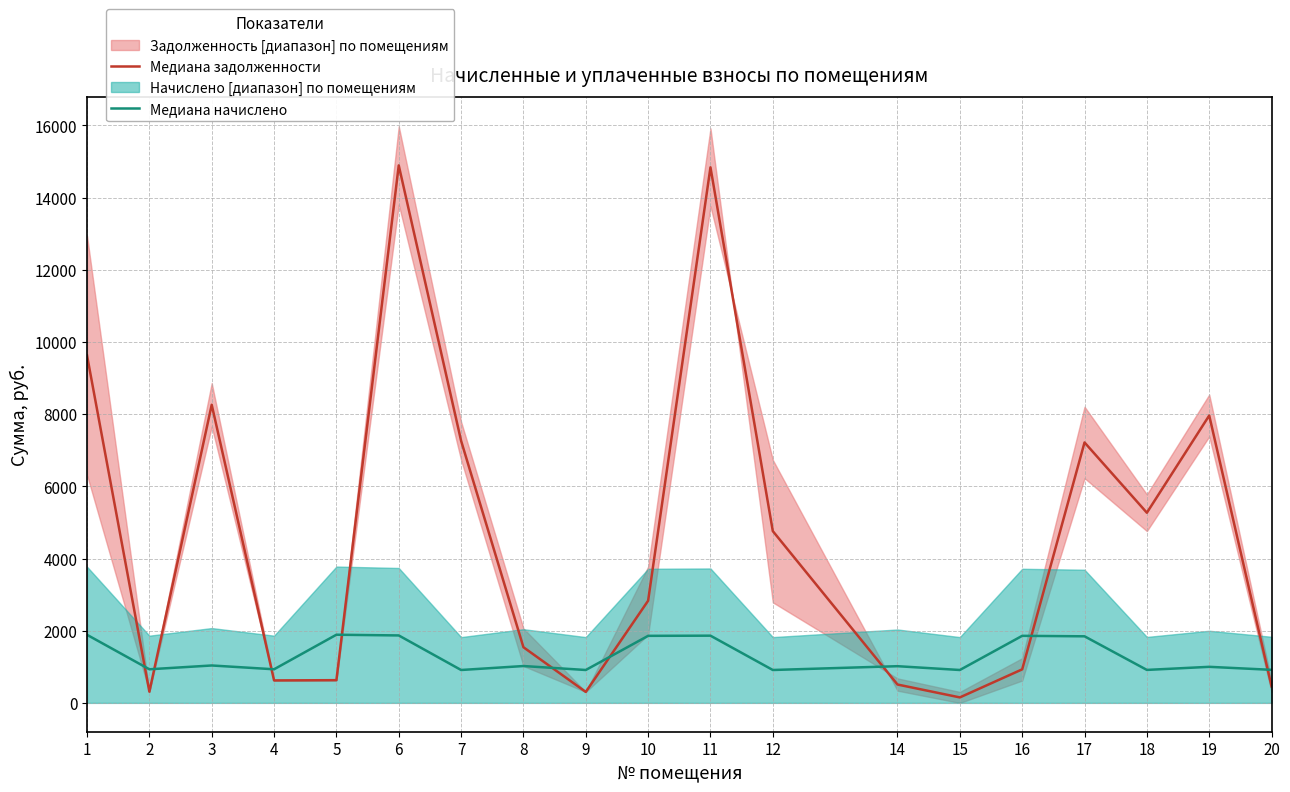

Is the value of Медиана задолженности at 15 greater than the value of Медиана начислено at 3?

No